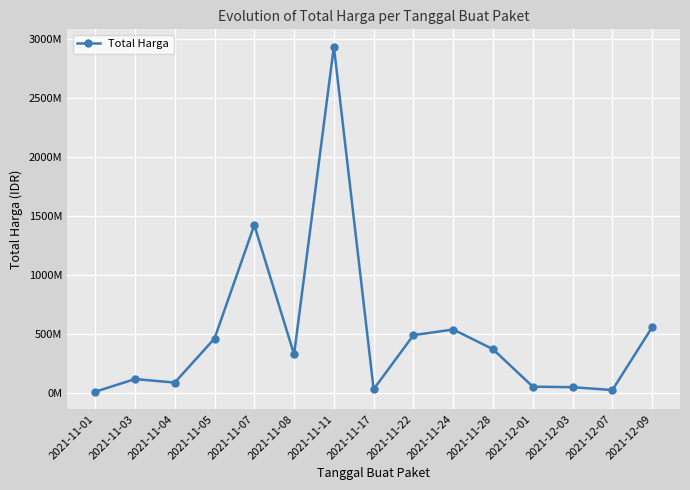

At which category does the data reach its first local valley?

2021-11-04